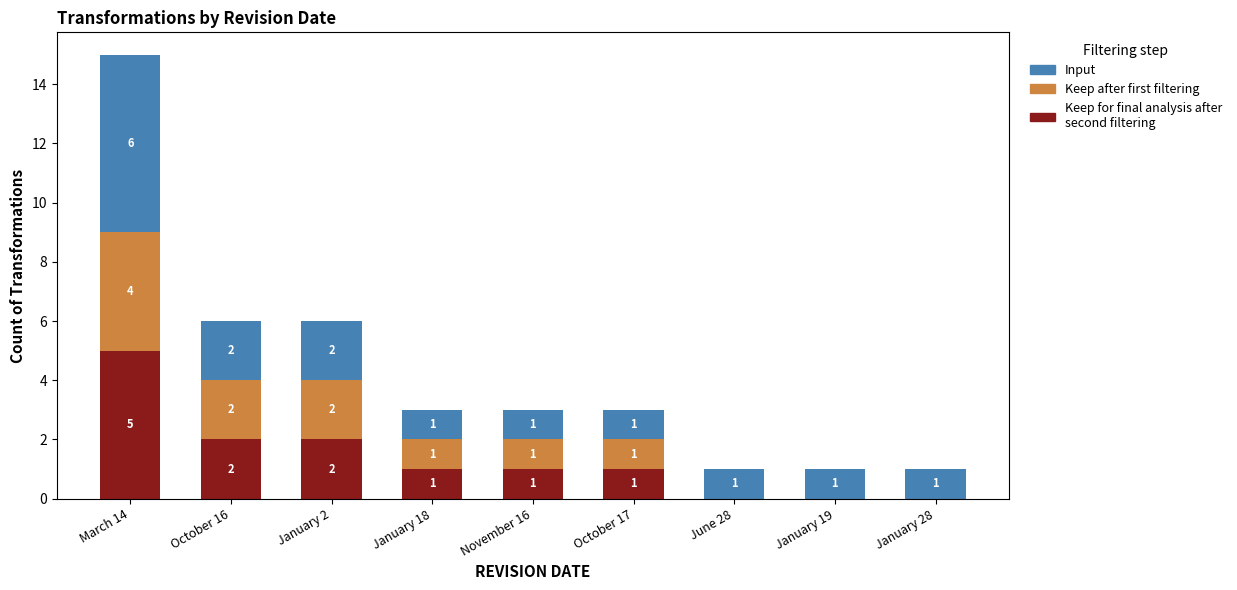

Where does the Keep for final analysis after second filtering series first go above 1?

March 14